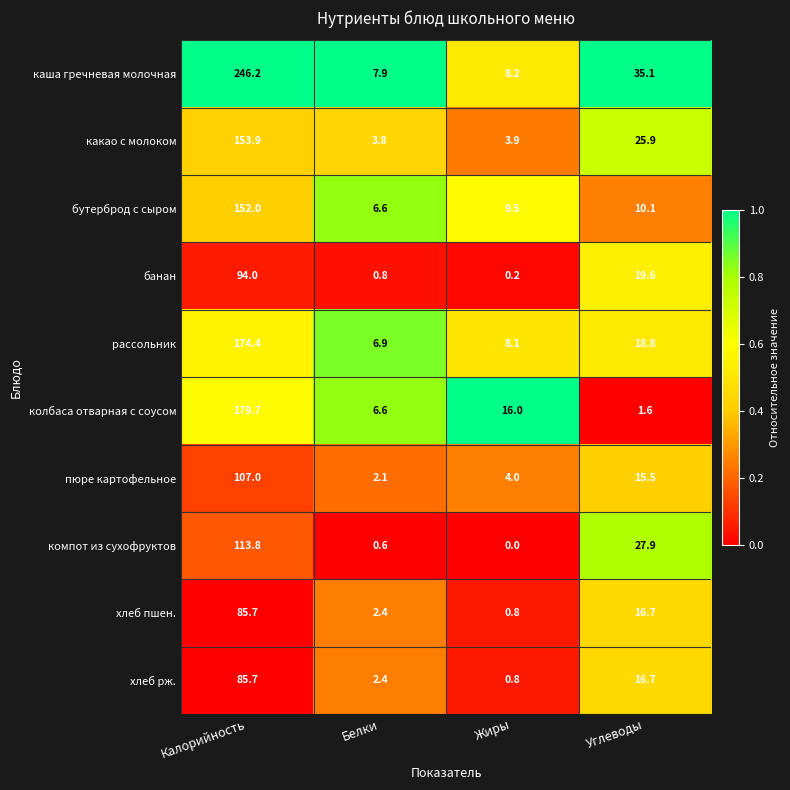

Which series has the largest total across all categories?

каша гречневая молочная